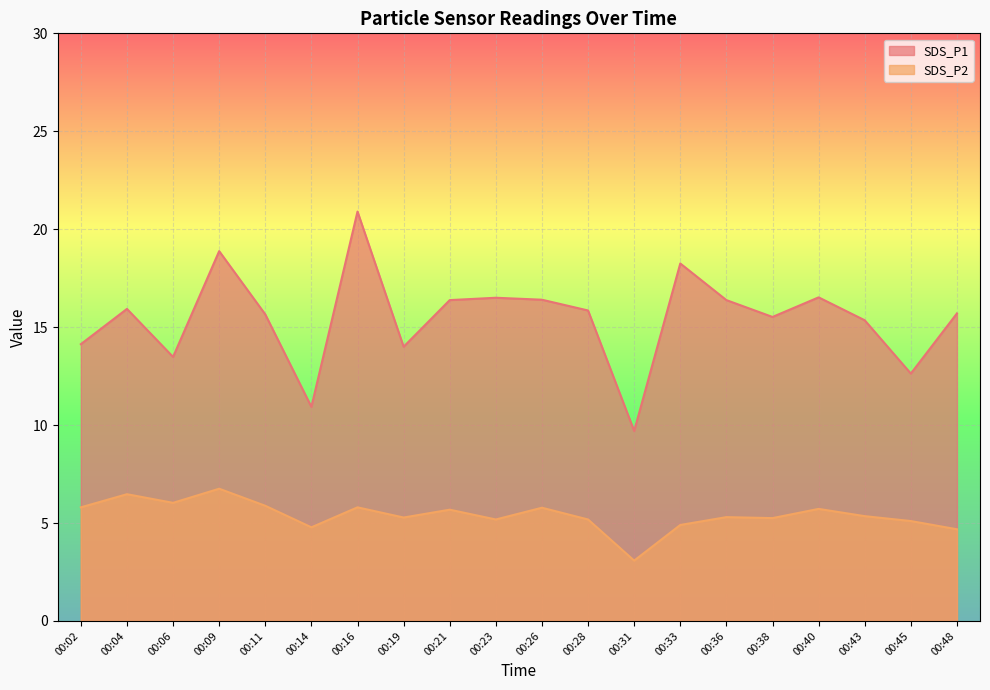

Reading left to right, list all the values displayed in this chart.

SDS_P1: 14.1	15.9	13.5	18.9	15.7	10.9	20.9	14.0	16.4	16.5	16.4	15.8	9.7	18.2	16.4	15.5	16.5	15.3	12.6	15.7
SDS_P2: 5.8	6.5	6.0	6.8	5.9	4.8	5.8	5.3	5.7	5.2	5.8	5.2	3.1	4.9	5.3	5.2	5.7	5.3	5.1	4.7